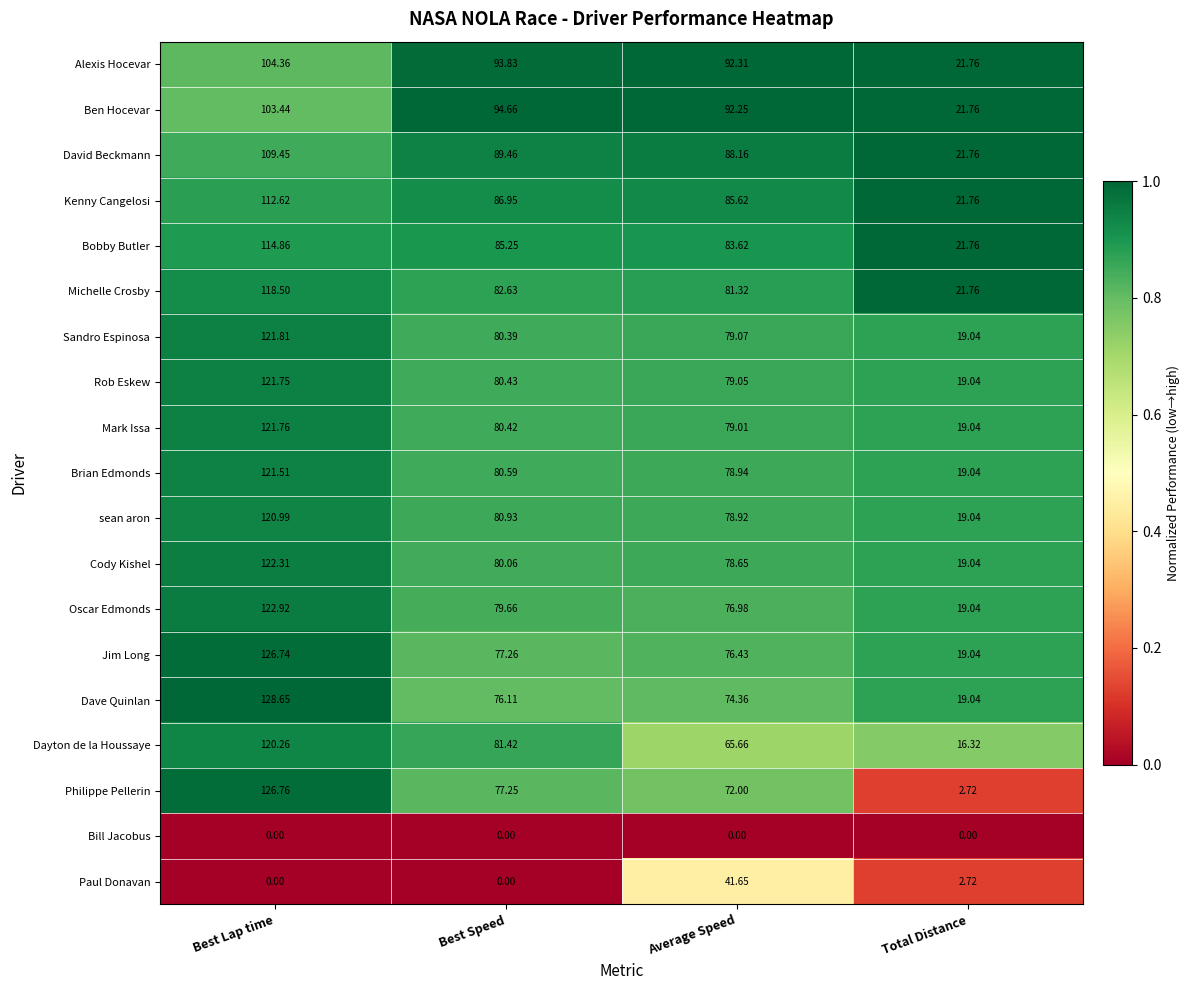

Is the value of Michelle Crosby at Best Lap time greater than the value of Bill Jacobus at Average Speed?

Yes